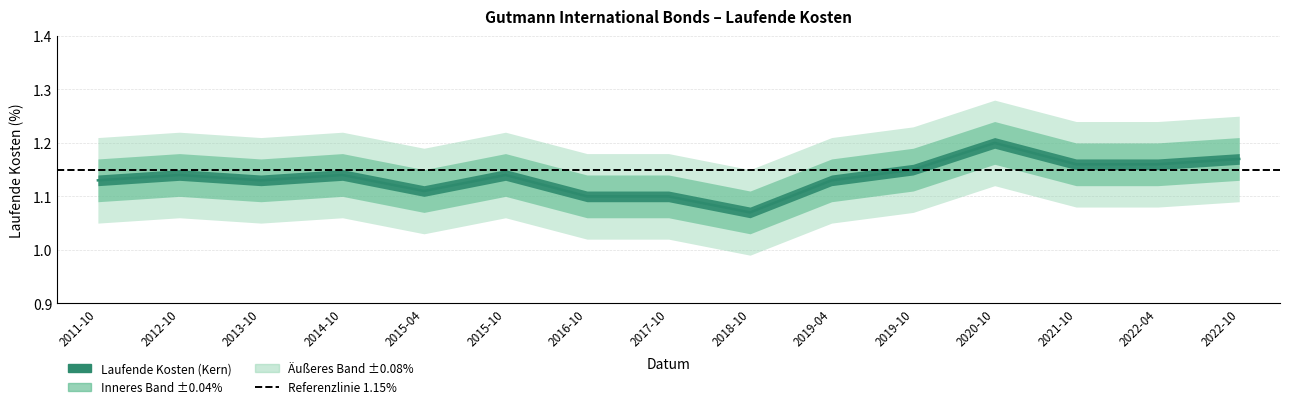

True or false: the data shows 1.2 at 2022-10.

True